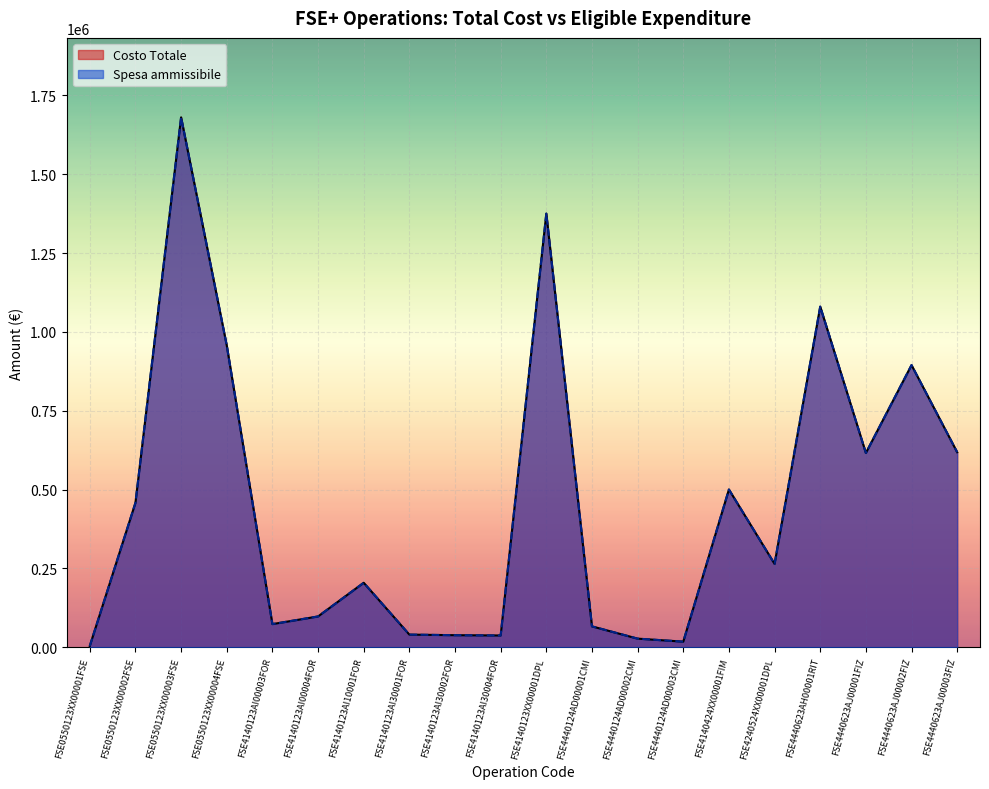

Which has a higher value, FSE4140123AI30004FOR or FSE4440623AJ00001FIZ?

FSE4440623AJ00001FIZ